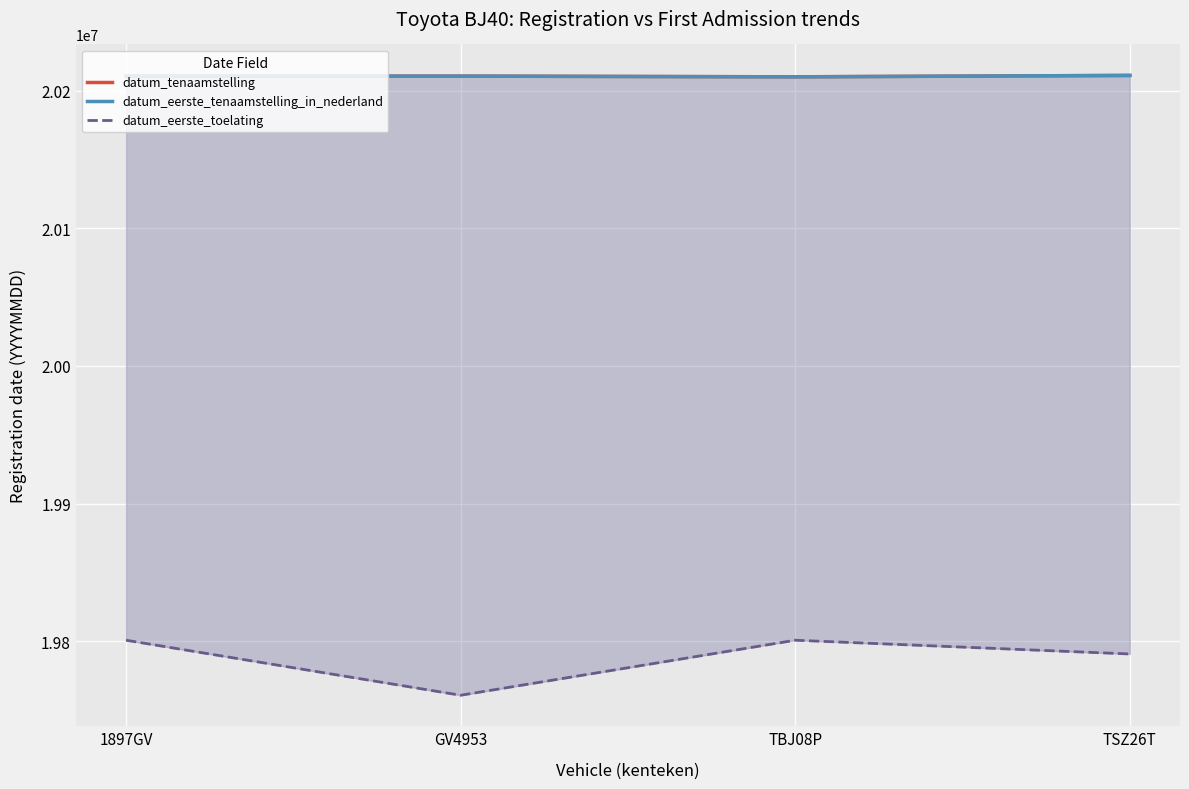

Which category has the highest value in the datum_tenaamstelling series?

TSZ26T